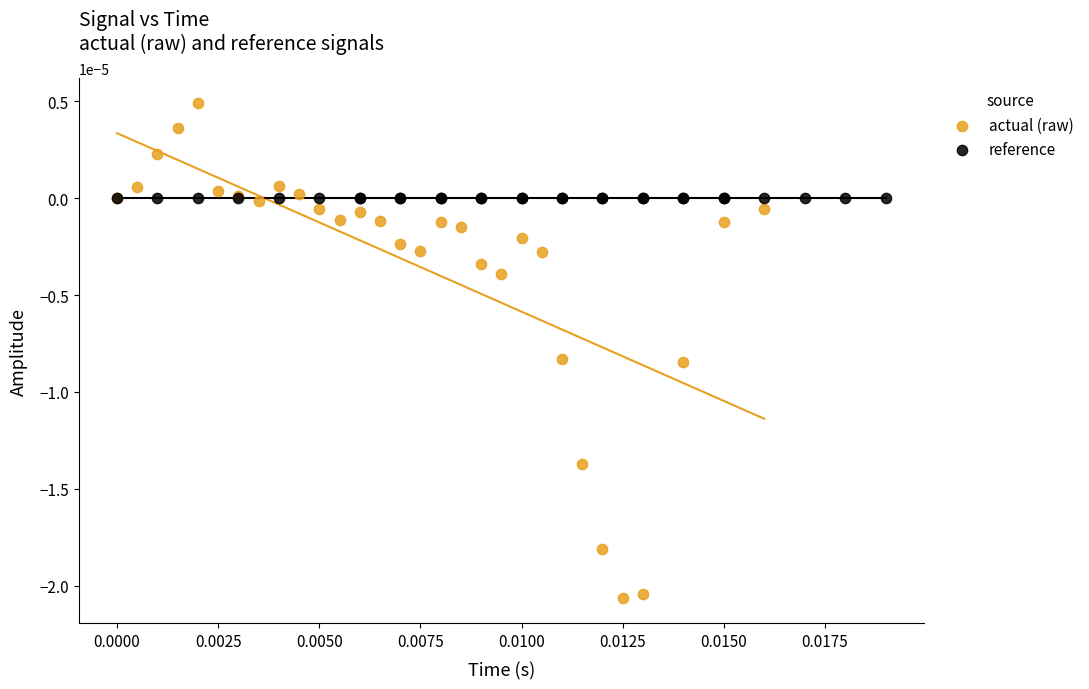

Which series has the largest Y range (max minus min)?

actual (raw)